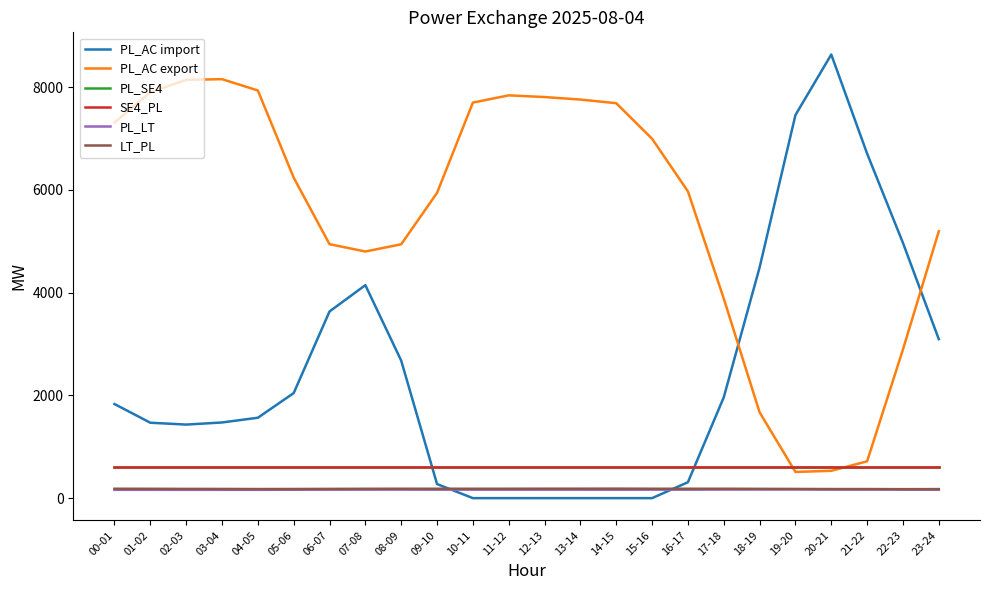

Reading right to left, list all the values displayed in this chart.

PL_AC import: 23-24=3095	22-23=4969	21-22=6707	20-21=8636	19-20=7457	18-19=4490	17-18=1962	16-17=310	15-16=0	14-15=0	13-14=0	12-13=0	11-12=0	10-11=0	09-10=274	08-09=2677	07-08=4146	06-07=3634	05-06=2045	04-05=1565	03-04=1473	02-03=1432	01-02=1468	00-01=1832
PL_AC export: 23-24=5195	22-23=2894	21-22=717	20-21=532	19-20=510	18-19=1671	17-18=3886	16-17=5972	15-16=6996	14-15=7688	13-14=7759	12-13=7808	11-12=7841	10-11=7700	09-10=5943	08-09=4942	07-08=4801	06-07=4944	05-06=6239	04-05=7936	03-04=8156	02-03=8143	01-02=7902	00-01=7312
PL_SE4: 23-24=600	22-23=600	21-22=600	20-21=600	19-20=600	18-19=600	17-18=600	16-17=600	15-16=600	14-15=600	13-14=600	12-13=600	11-12=600	10-11=600	09-10=600	08-09=600	07-08=600	06-07=600	05-06=600	04-05=600	03-04=600	02-03=600	01-02=600	00-01=600
SE4_PL: 23-24=600	22-23=600	21-22=600	20-21=600	19-20=600	18-19=600	17-18=600	16-17=600	15-16=600	14-15=600	13-14=600	12-13=600	11-12=600	10-11=600	09-10=600	08-09=600	07-08=600	06-07=600	05-06=600	04-05=600	03-04=600	02-03=600	01-02=600	00-01=600
PL_LT: 23-24=164	22-23=165	21-22=167	20-21=167	19-20=169	18-19=168	17-18=167	16-17=165	15-16=165	14-15=164	13-14=165	12-13=165	11-12=165	10-11=165	09-10=165	08-09=166	07-08=166	06-07=165	05-06=164	04-05=162	03-04=162	02-03=162	01-02=162	00-01=162
LT_PL: 23-24=176	22-23=175	21-22=177	20-21=177	19-20=179	18-19=181	17-18=183	16-17=183	15-16=183	14-15=185	13-14=184	12-13=184	11-12=183	10-11=183	09-10=183	08-09=183	07-08=182	06-07=180	05-06=178	04-05=177	03-04=179	02-03=180	01-02=182	00-01=183